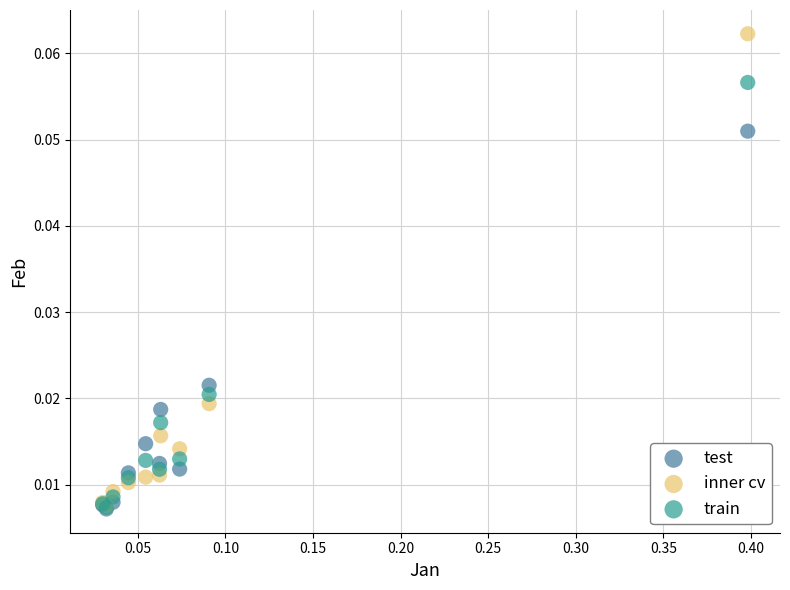

What are all the series names shown in the legend?

test, inner cv, train